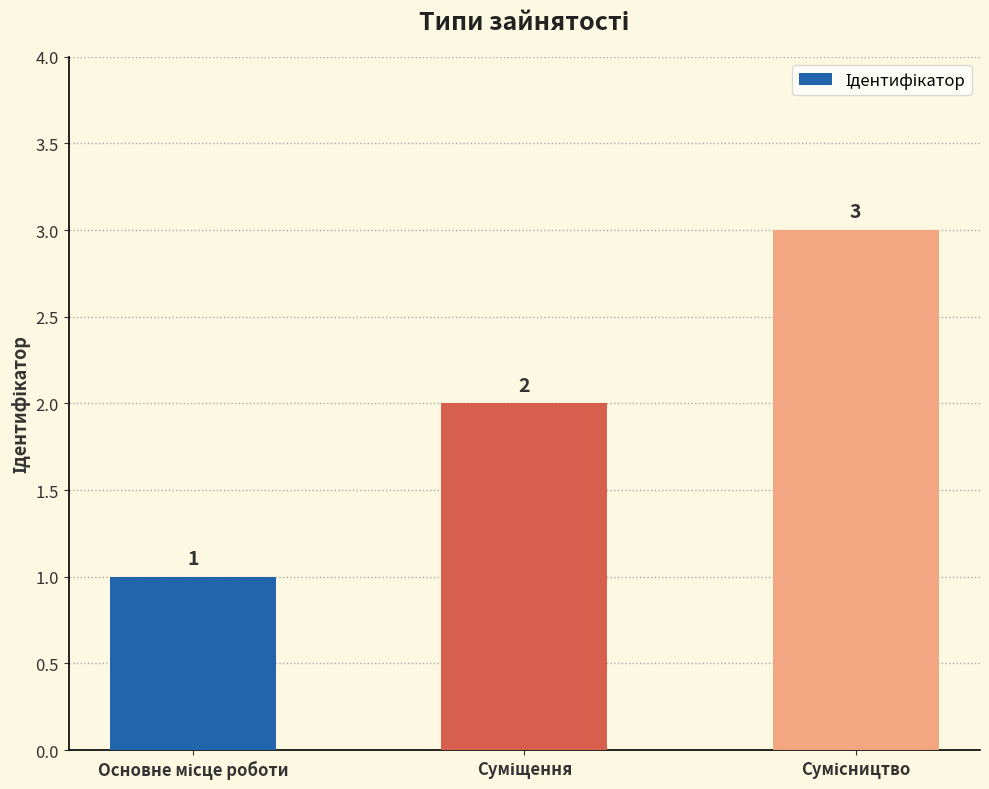

What is the value of the 1st bar from the left?

1